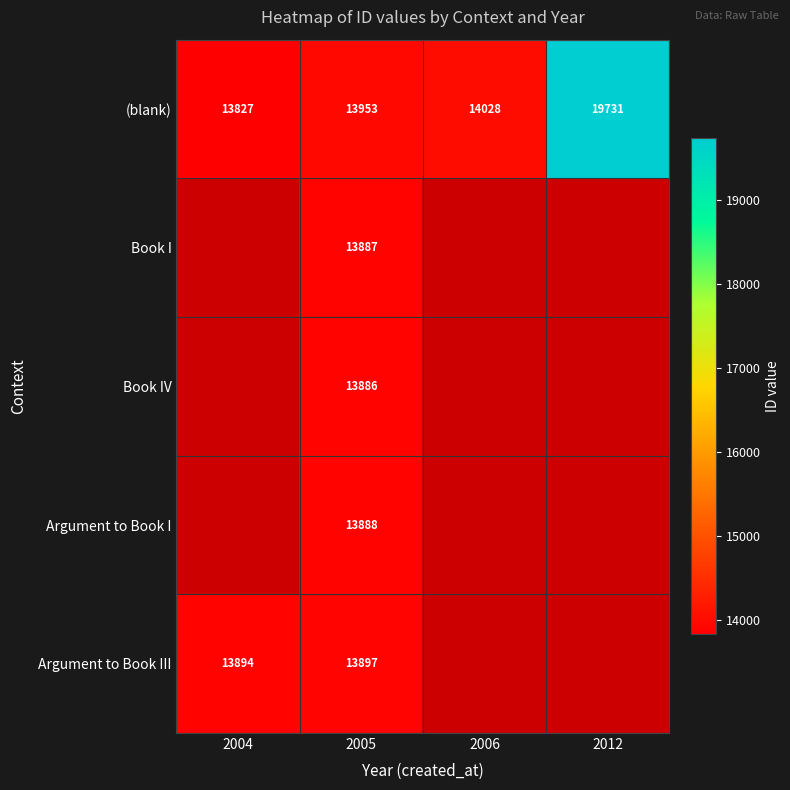

The (blank) series shows 13827 at 2004. True or false?

True